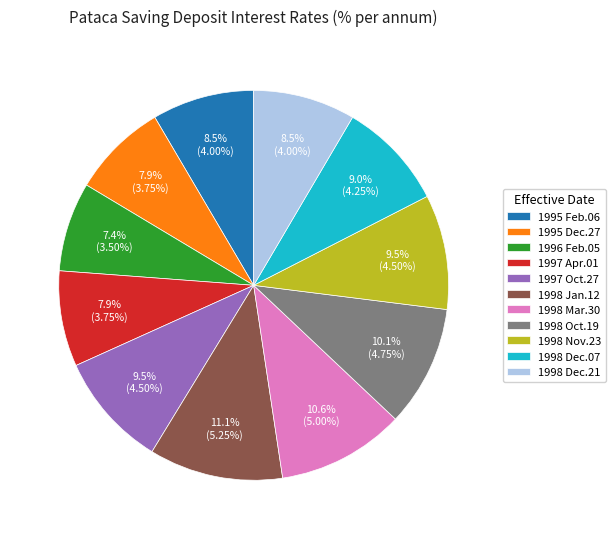

What is the ratio of the value at 1995 Dec.27 to the value at 1998 Nov.23?

0.8